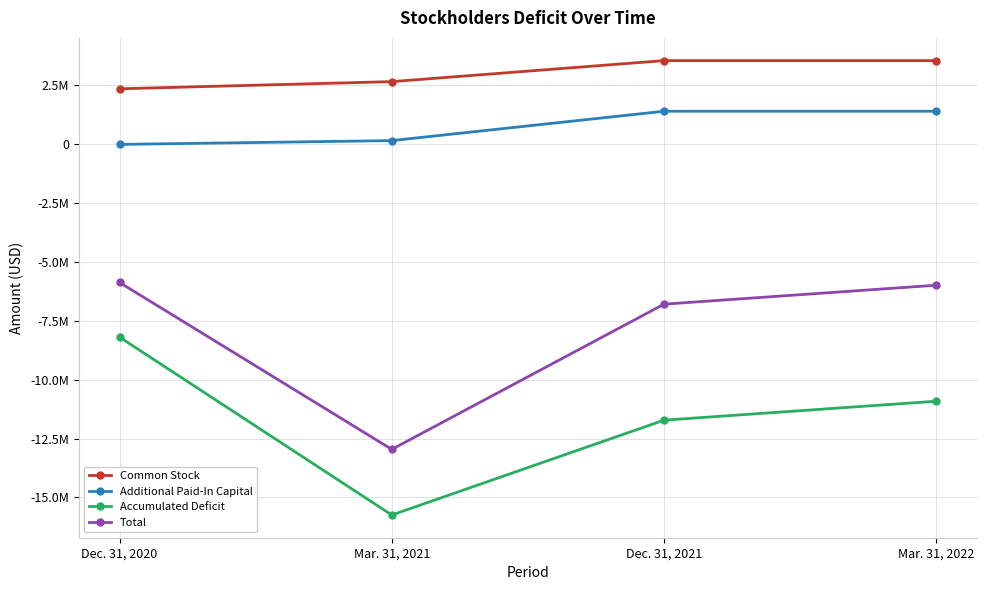

What is the lowest value of the Common Stock series?

2339102